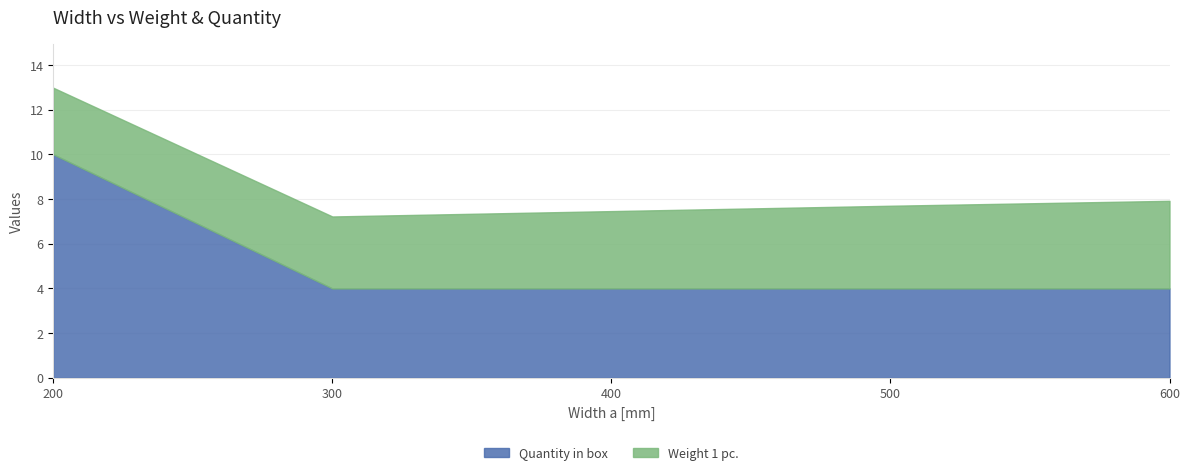

Is it true that Quantity in box equals 6.3 at 200?

False